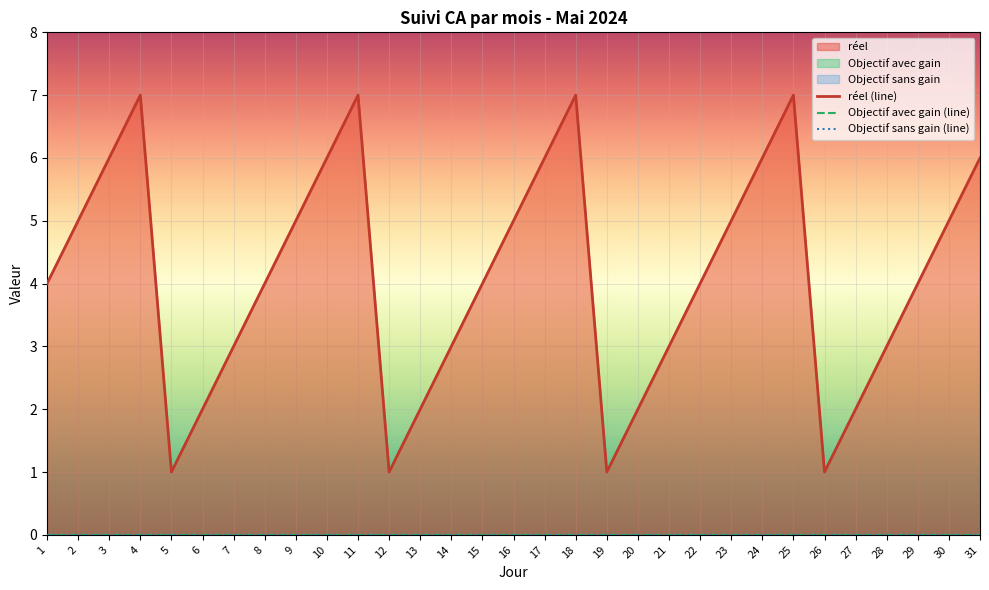

Reading right to left, what are all the values shown in this chart?

js: 6	5	4	3	2	1	7	6	5	4	3	2	1	7	6	5	4	3	2	1	7	6	5	4	3	2	1	7	6	5	4
Objectif avec gain: 0	0	0	0	0	0	0	0	0	0	0	0	0	0	0	0	0	0	0	0	0	0	0	0	0	0	0	0	0	0	0
Objectif sans gain: 0	0	0	0	0	0	0	0	0	0	0	0	0	0	0	0	0	0	0	0	0	0	0	0	0	0	0	0	0	0	0